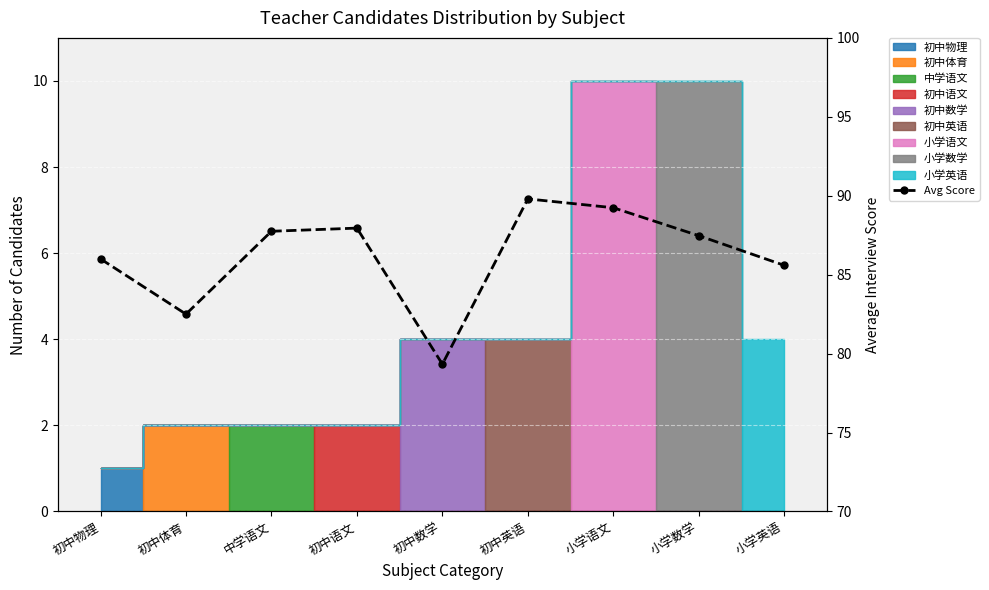

Which category has the lowest value across all series?

初中数学